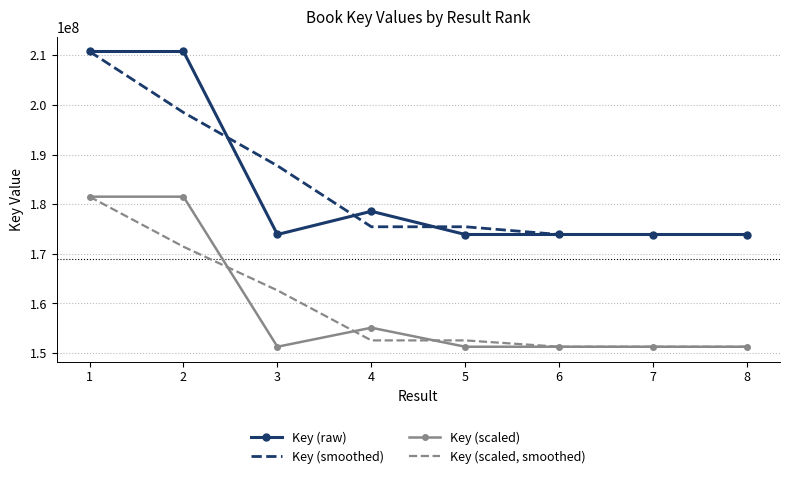

At how many categories does at least one series exceed 200951039?

2